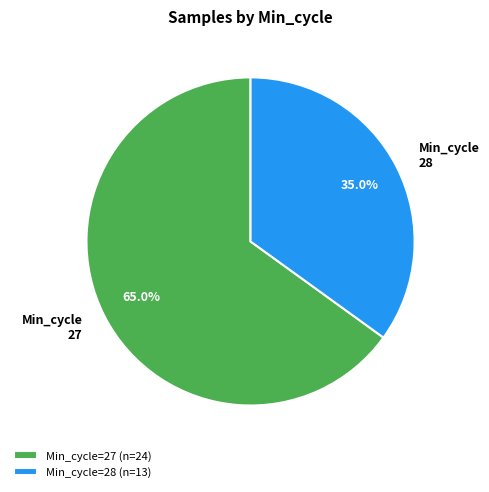

How much of the chart is everything except Min_cycle 27?

35.0%